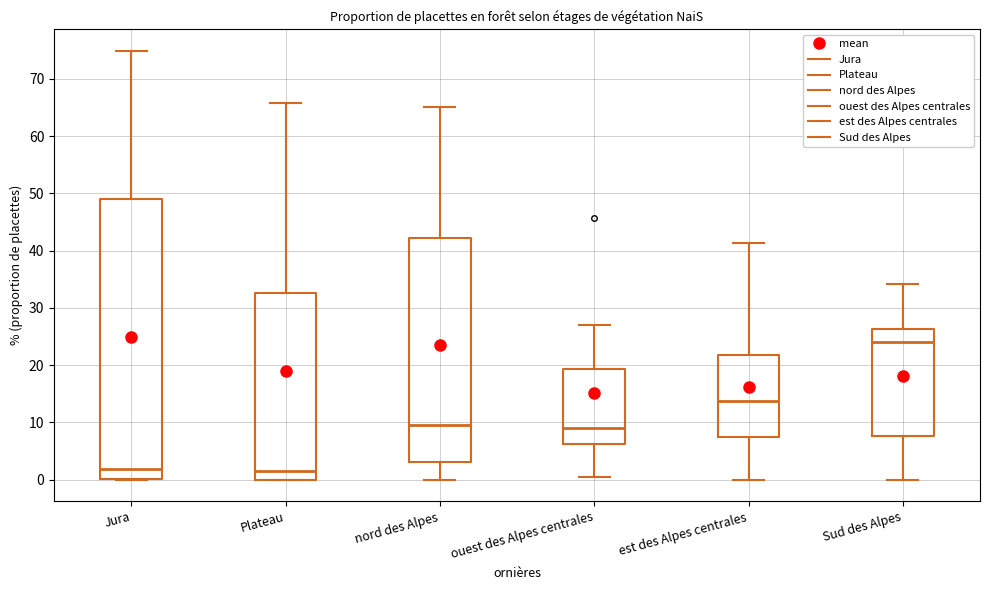

Which box is the tallest, from its lower edge to its upper edge?

Jura